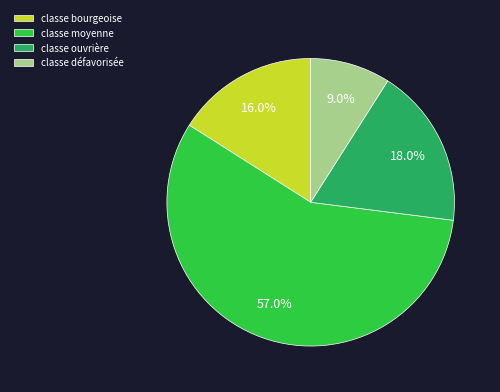

Is classe bourgeoise the majority of the pie?

No